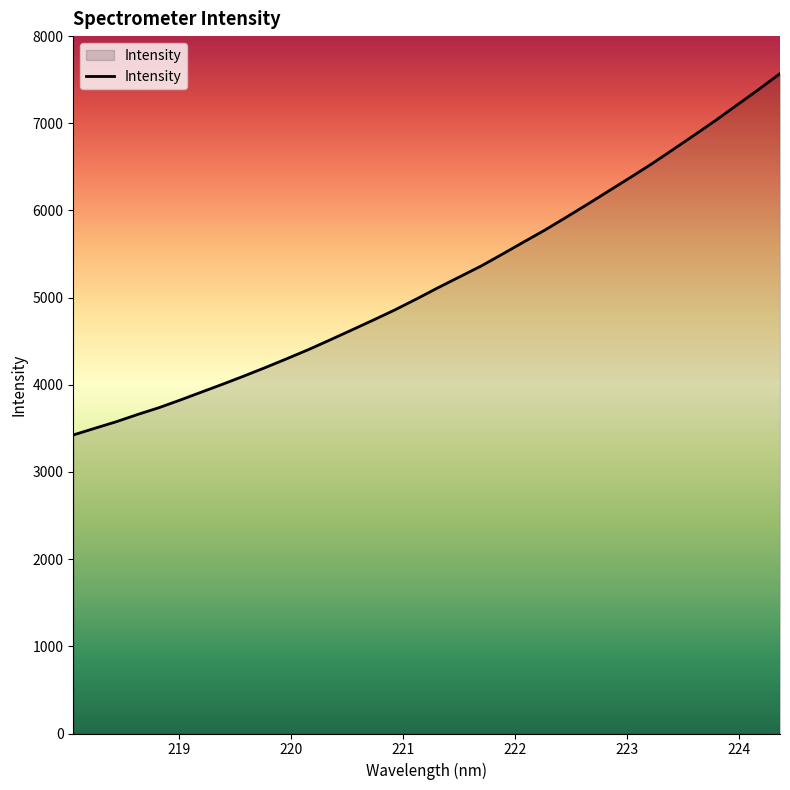

What is the maximum value shown in the chart?

7569.5